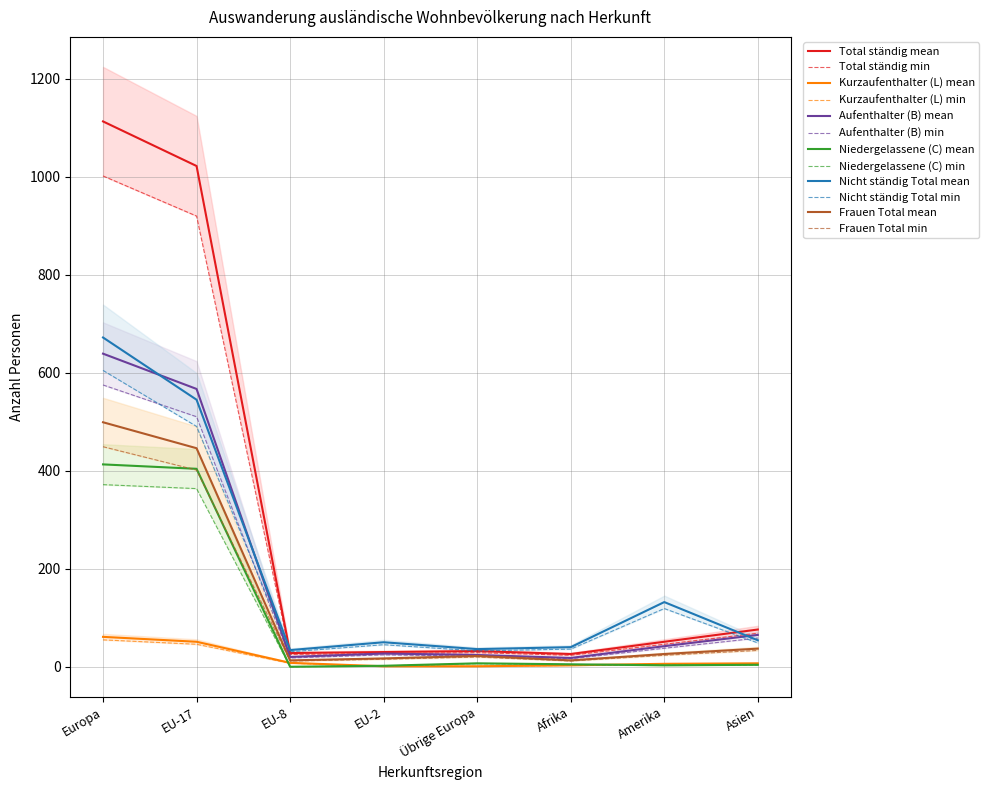

What is the sum of the Frauen Total values at Afrika and Asien?

50.0